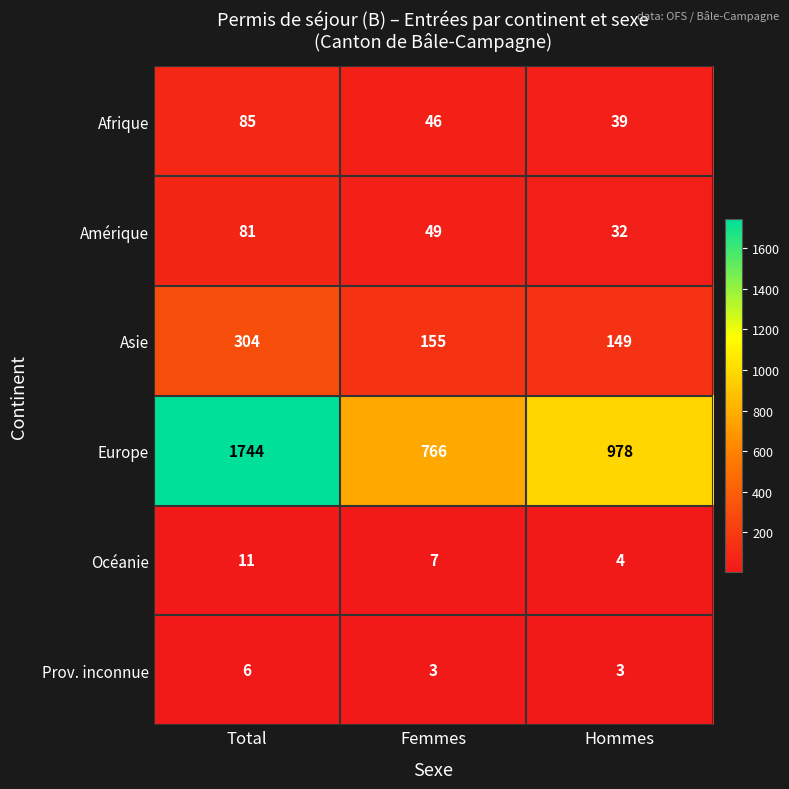

The Afrique series shows 85 at Total. True or false?

True